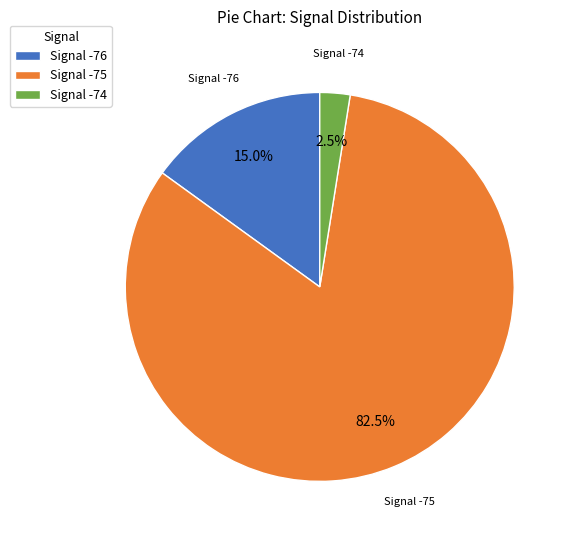

Combined, what portion of the pie is Signal -75 and Signal -74?

85.0%